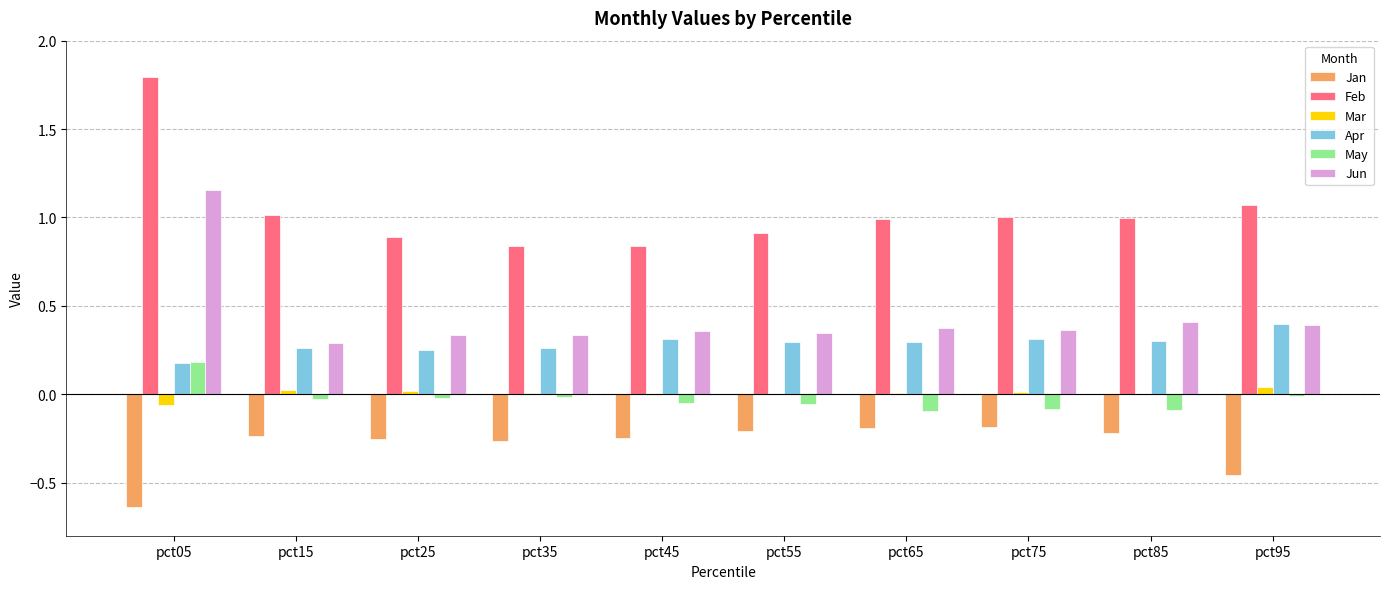

True or false: Apr has a value of 0.2 at pct05.

True